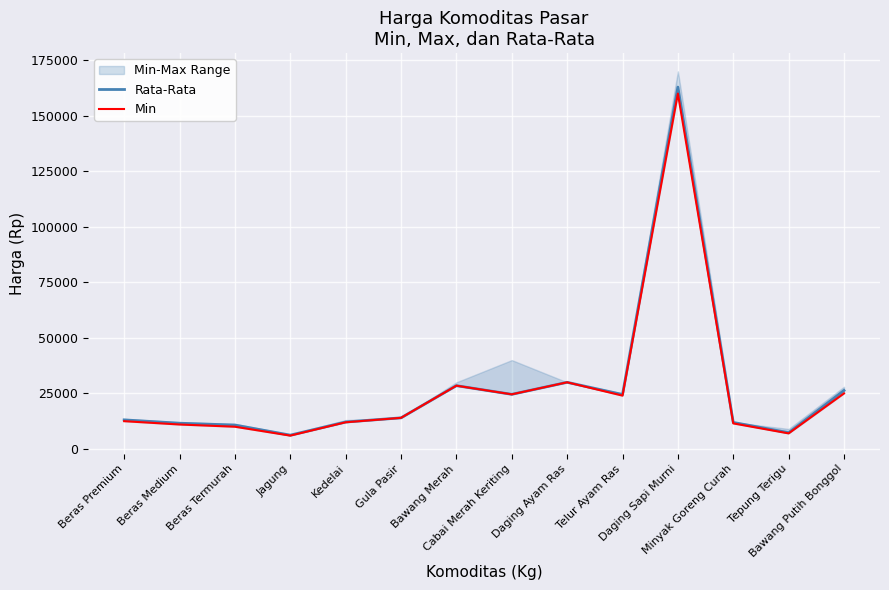

What is the label of the 9th point from the left?

Daging Ayam Ras